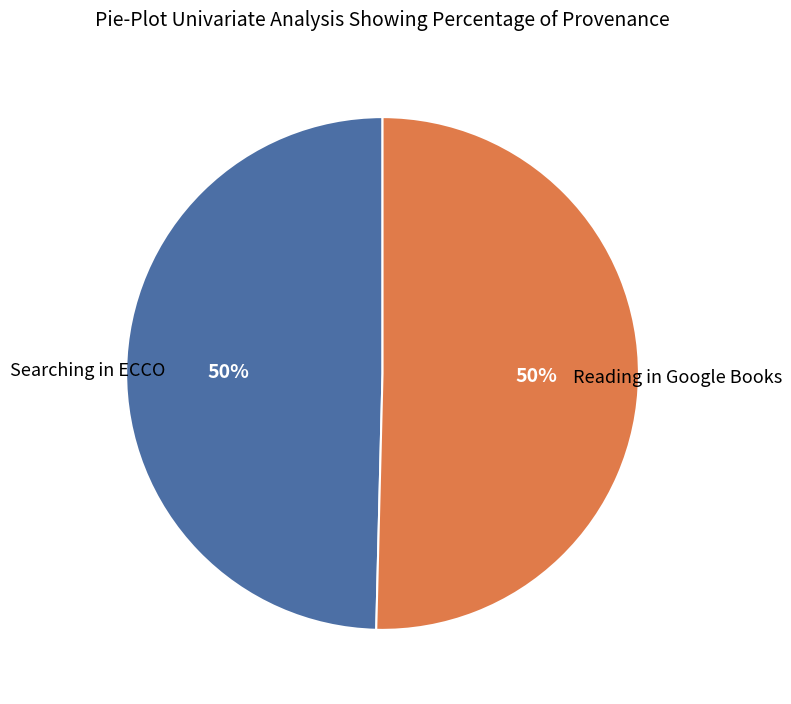

To the nearest percent, what is the average slice percentage?

50%